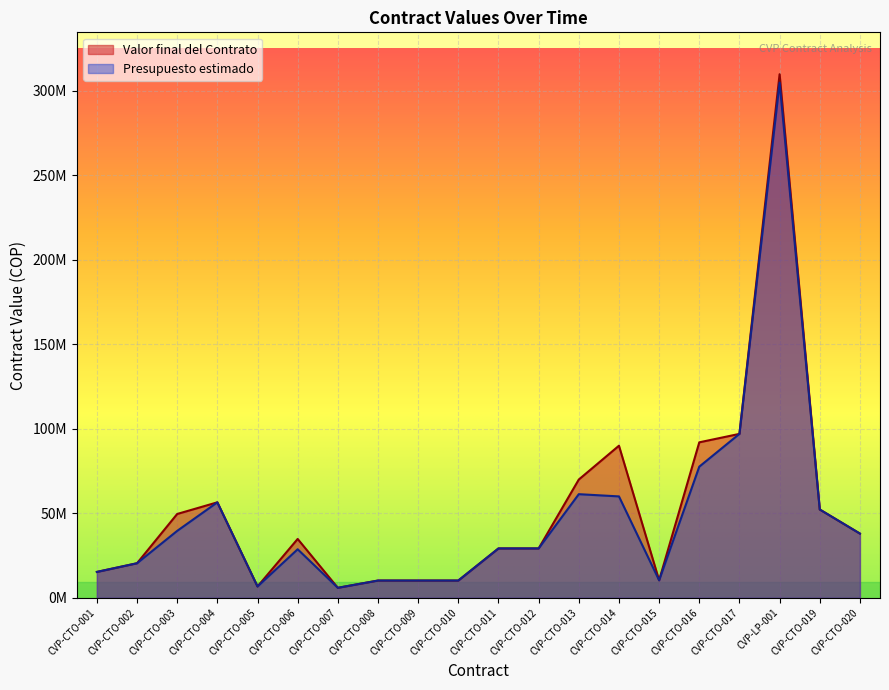

Between CVP-CTO-013 and CVP-CTO-002, which is larger?

CVP-CTO-013